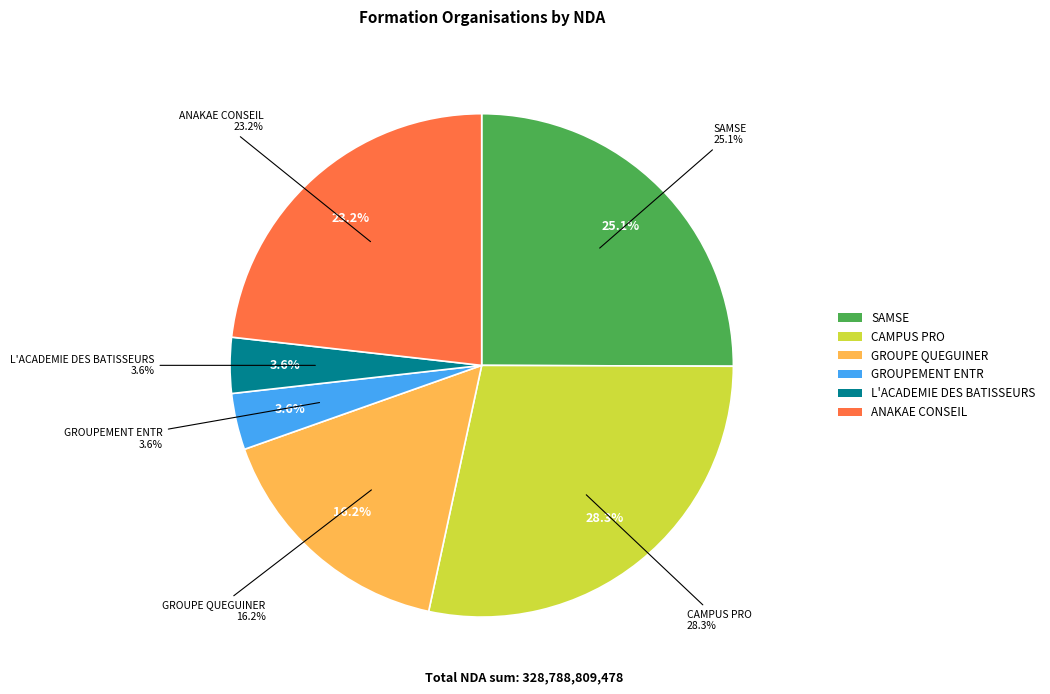

What is the largest slice in the pie chart?

CAMPUS PRO